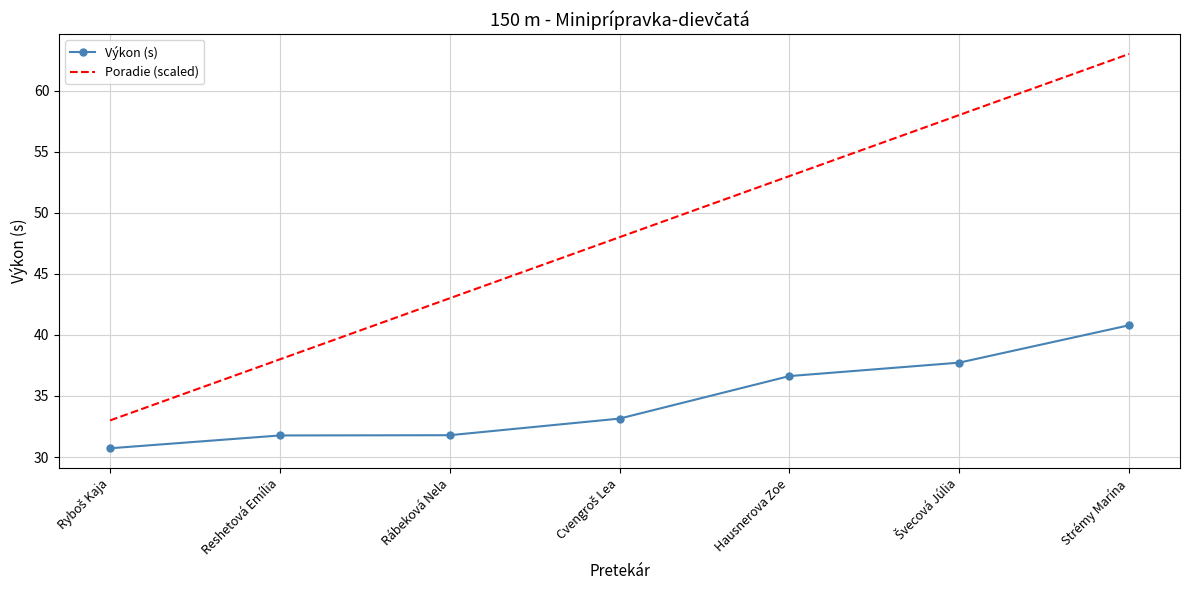

At which label does Výkon (s) reach its peak?

Strémy Marína